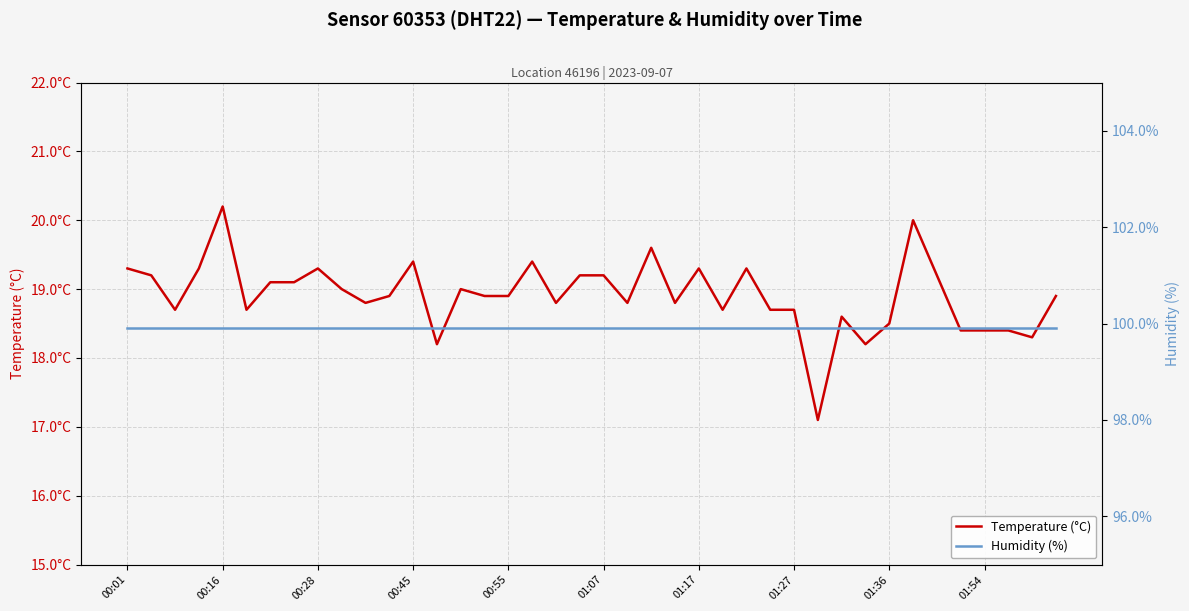

What is the total value across all series at 19?

119.1